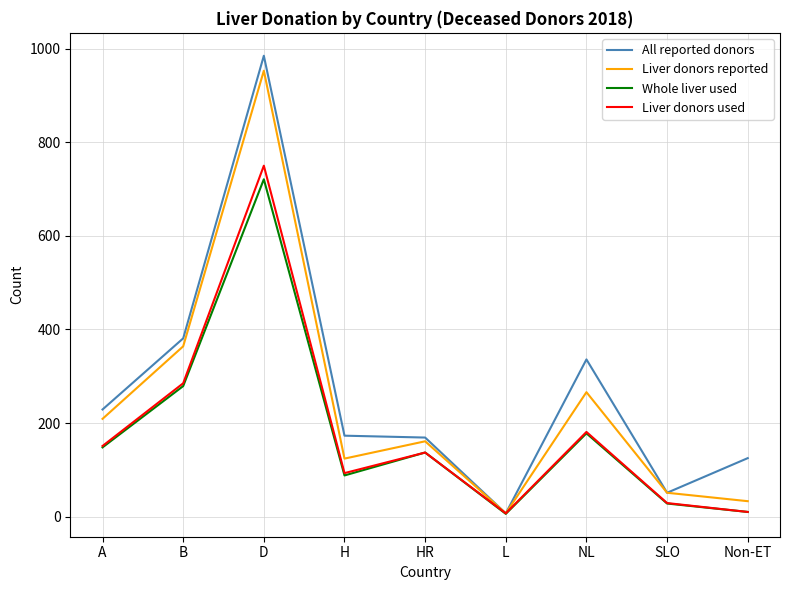

The Whole liver used series shows 484 at D. True or false?

False